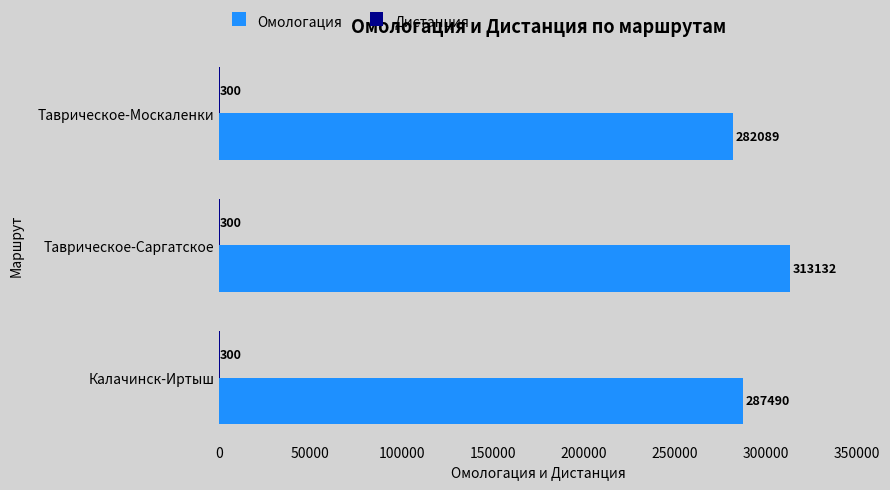

The value of Омологация at Калачинск-Иртыш is 287490. True or false?

True